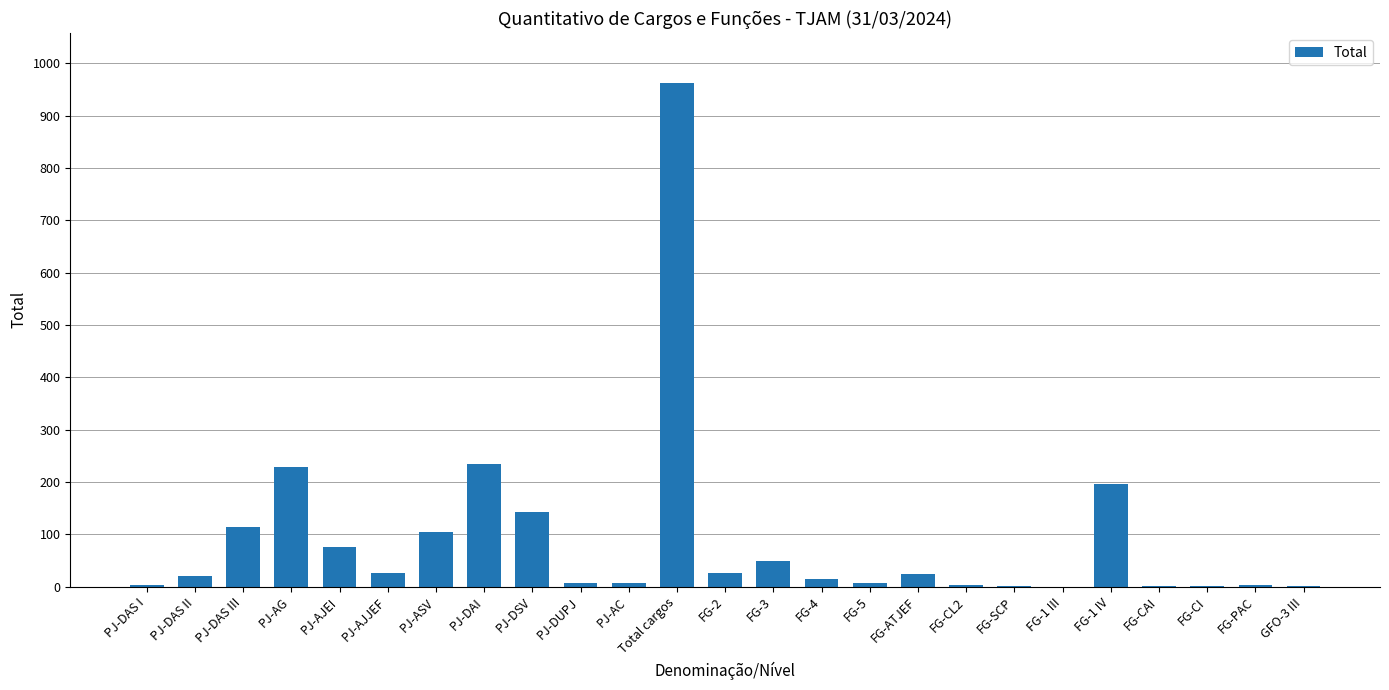

At which category does the chart reach its peak across all series?

Total cargos